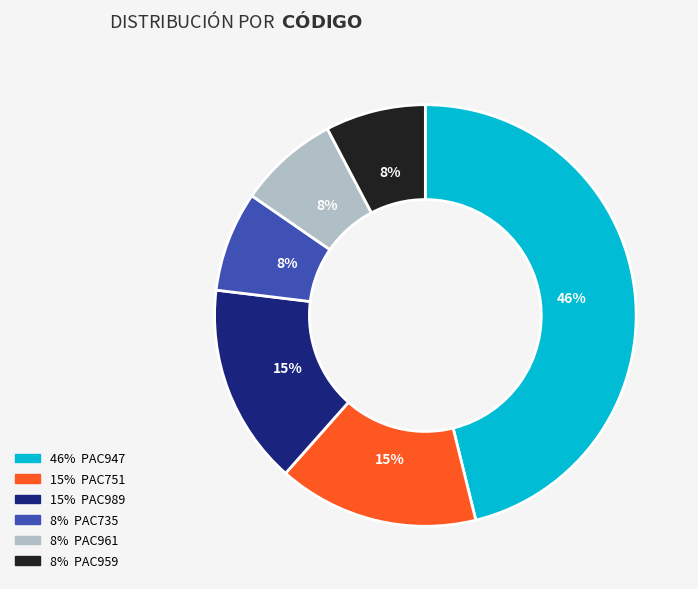

Does any single category account for the majority?

No